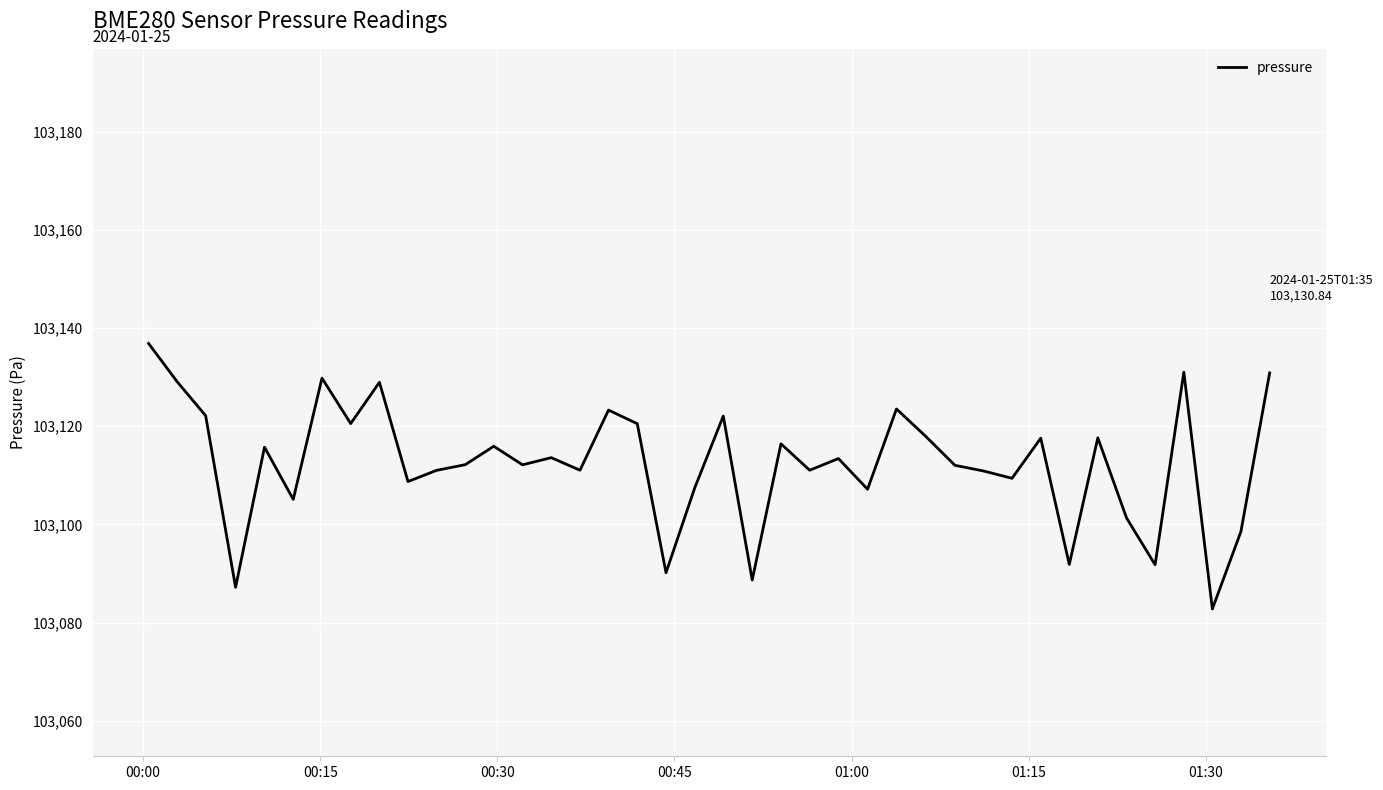

What is the difference between the maximum and minimum values?

54.1